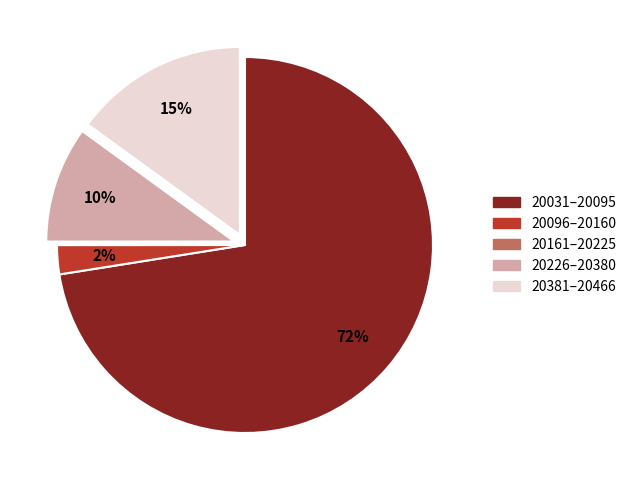

Which has a higher value, 20381–20466 or 20031–20095?

20031–20095